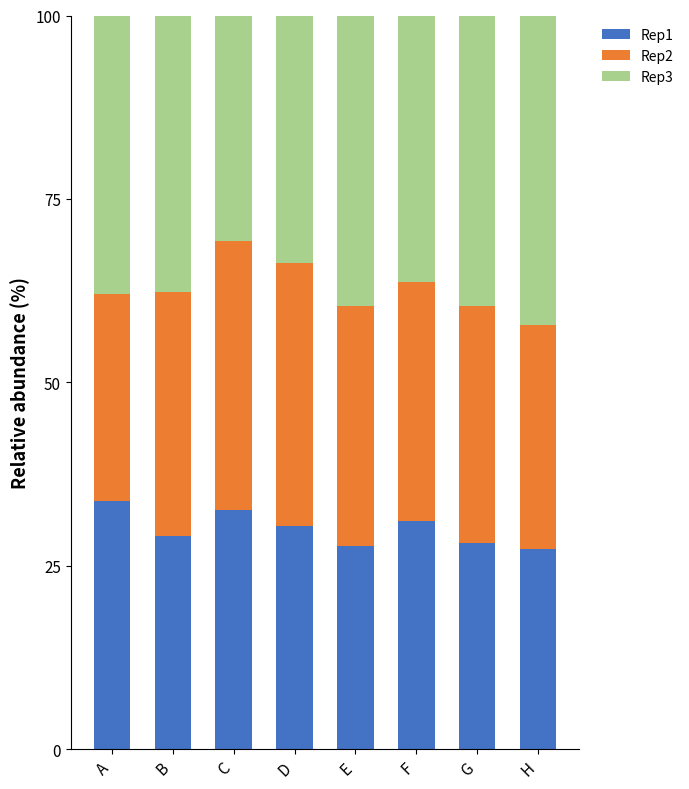

What is the difference between the maximum and minimum values in the Rep1 series?

6.6